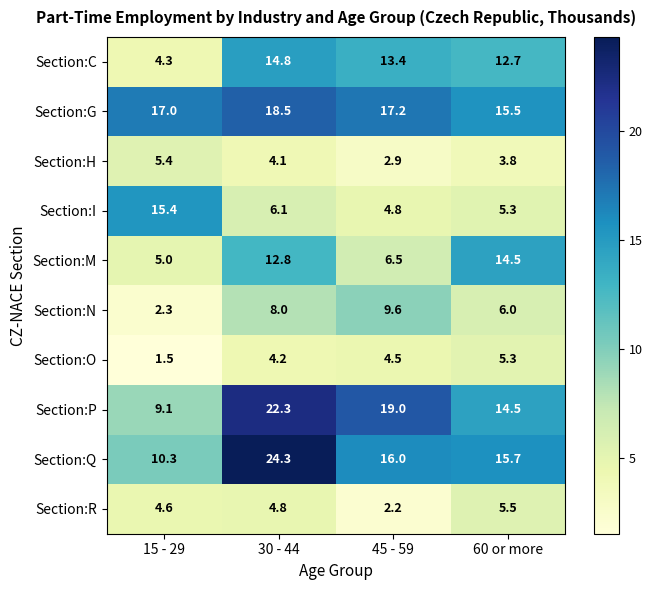

What is the greatest value displayed?

24.3